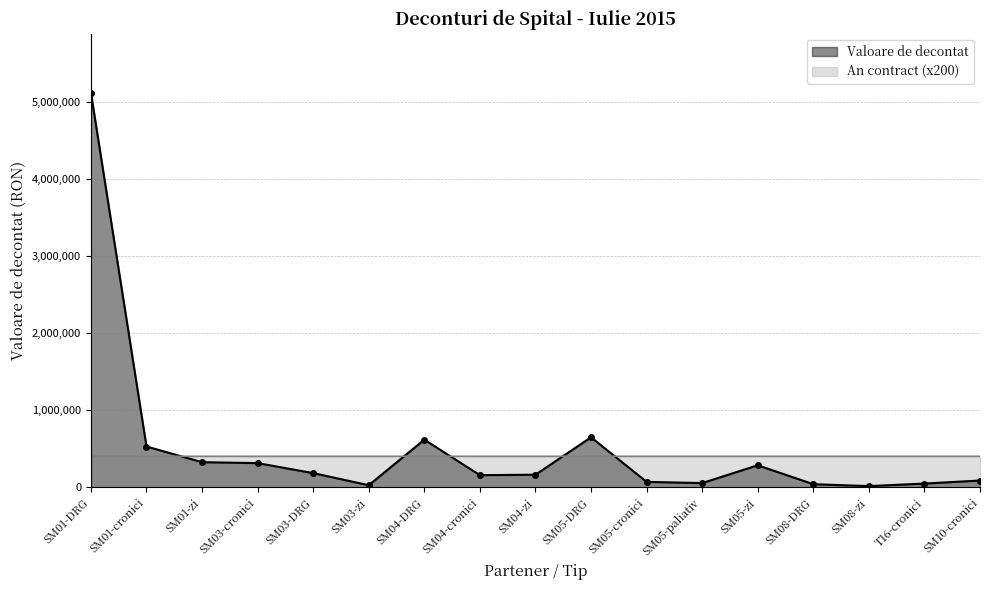

The value of Valoare de decontat at SM03-zi is 37685.4. True or false?

False